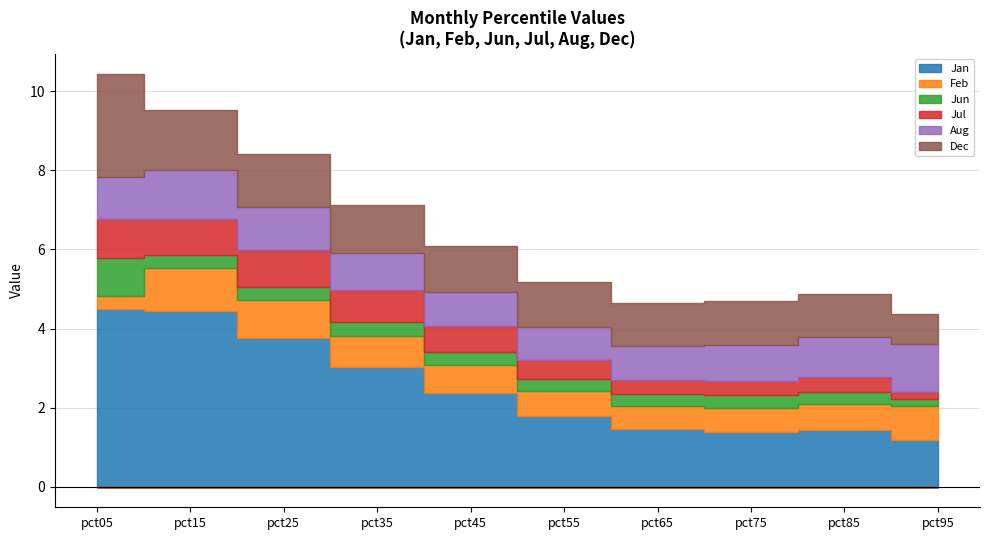

At which label is Jul closest to 0?

pct95